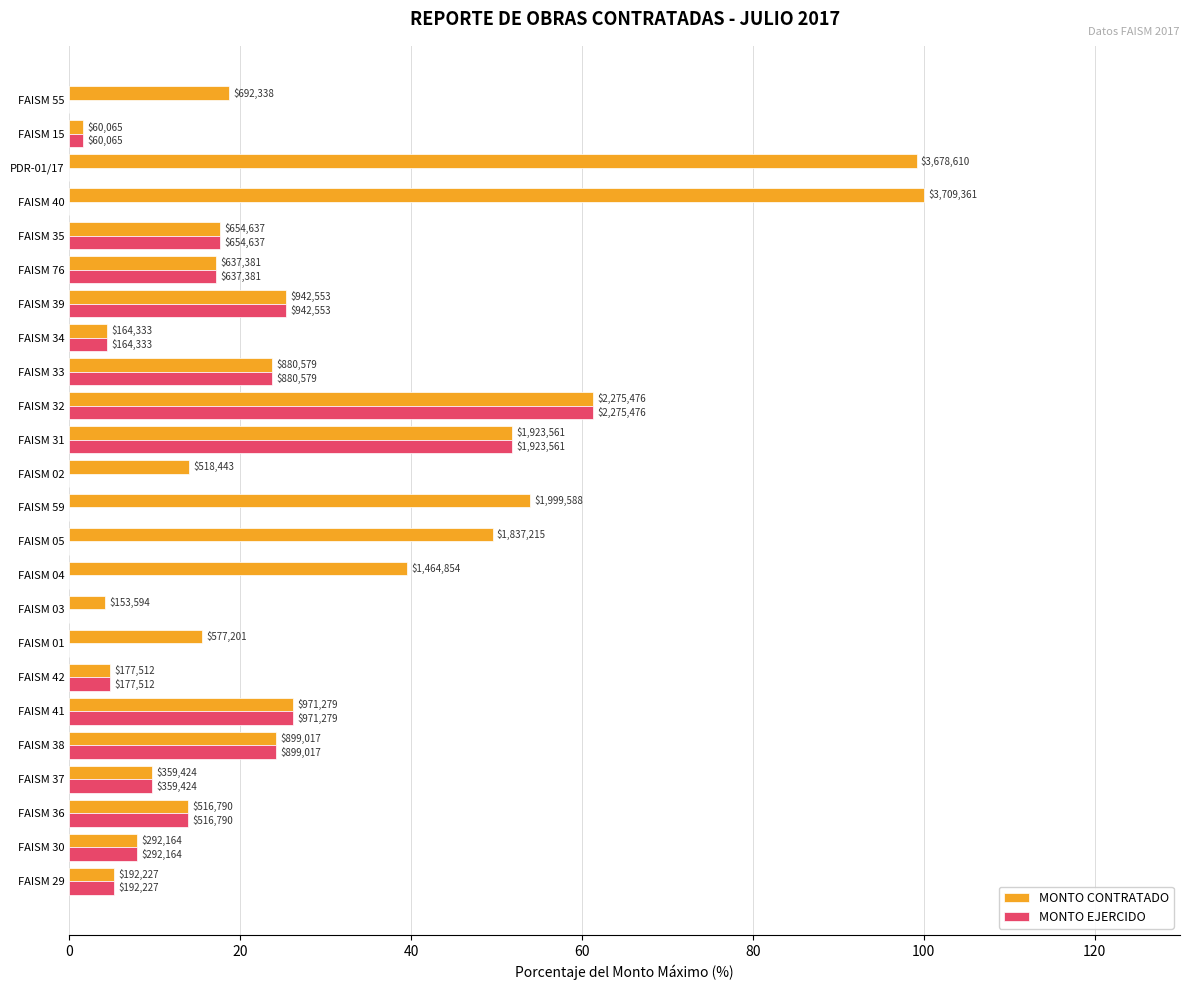

What is the average value of the MONTO EJERCIDO series?

12.3